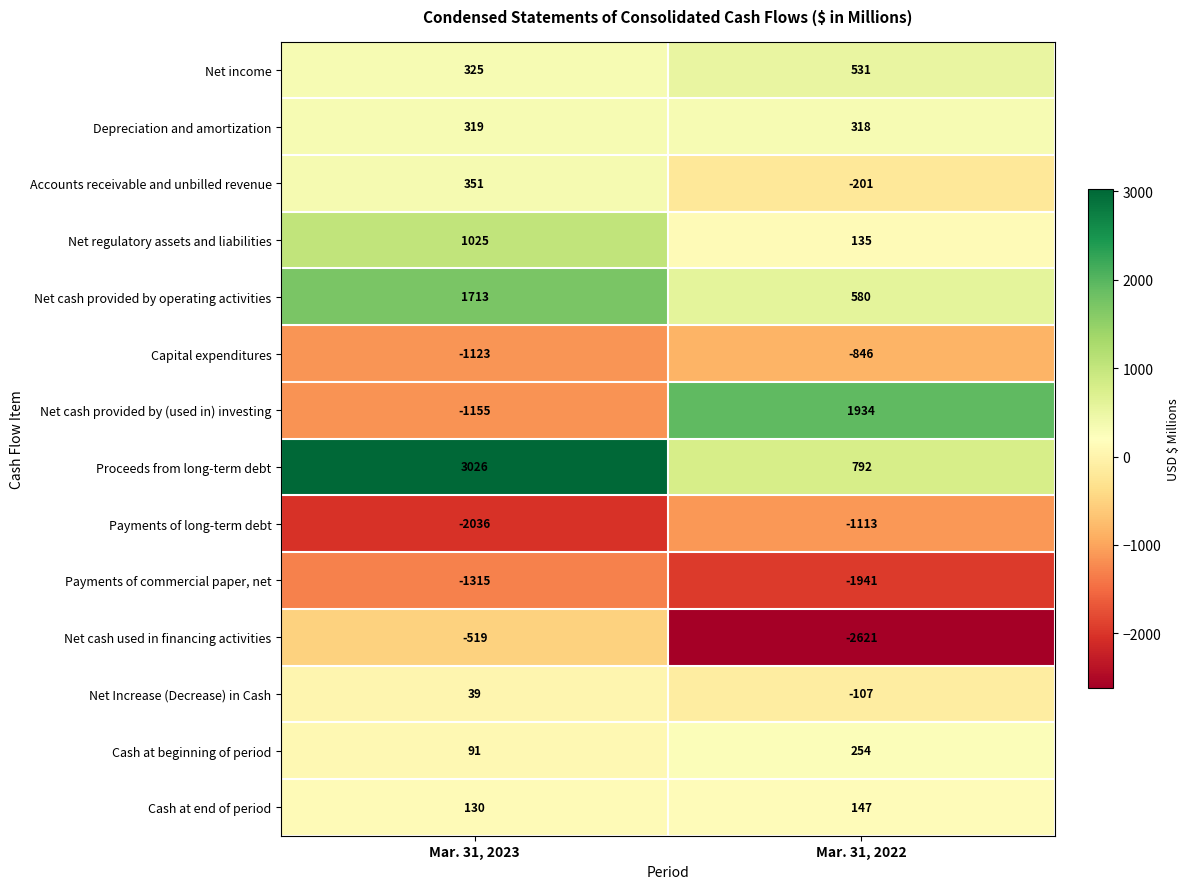

Count the number of data series in this chart.

14